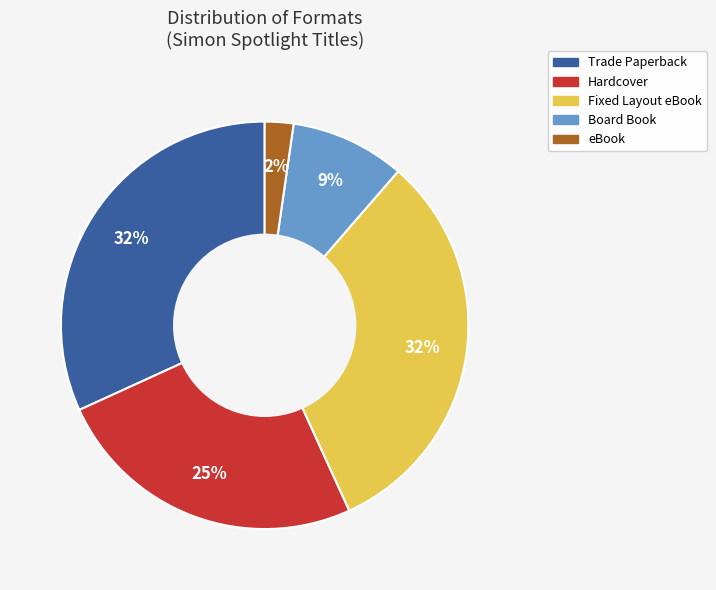

Do Trade Paperback and Hardcover together represent more than half of the pie?

Yes